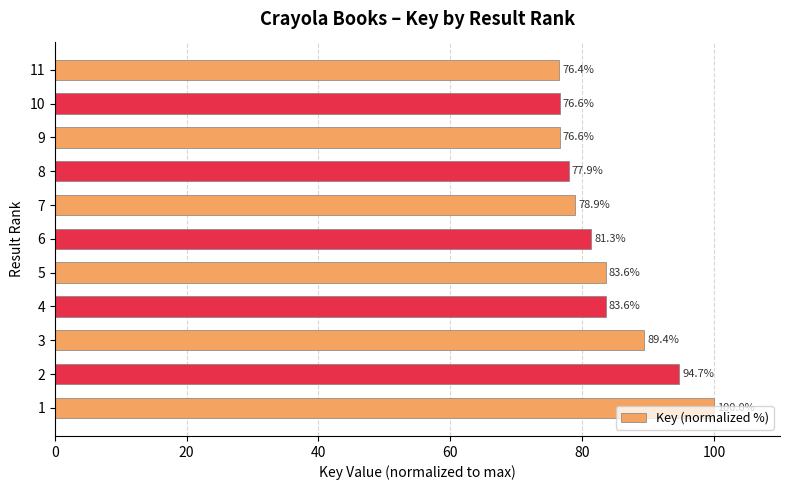

What is the difference between the values at 8 and 7?

1.0